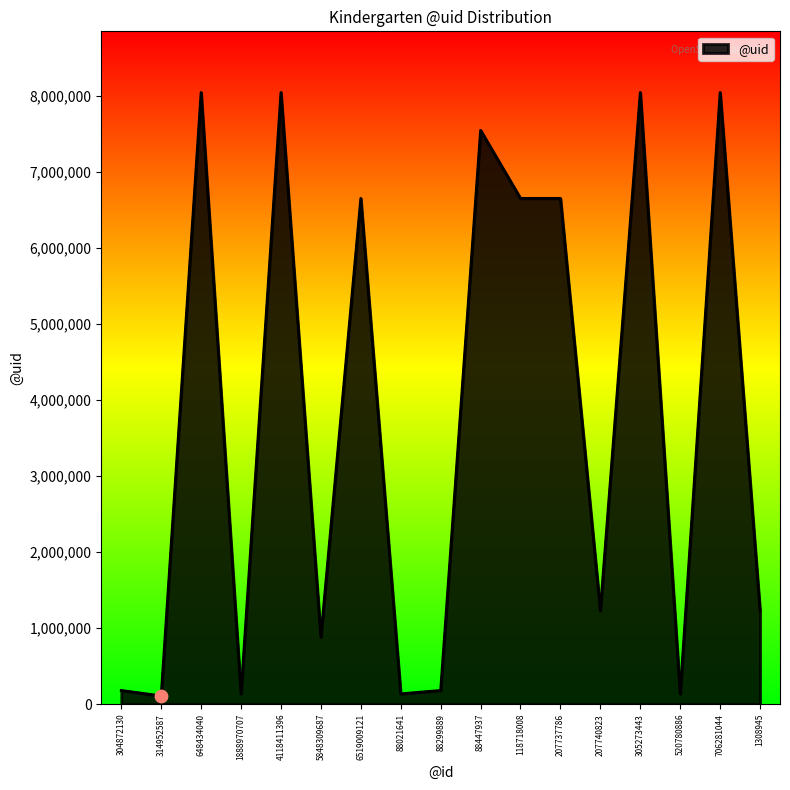

Which has a higher value, 88447937 or 314952587?

88447937